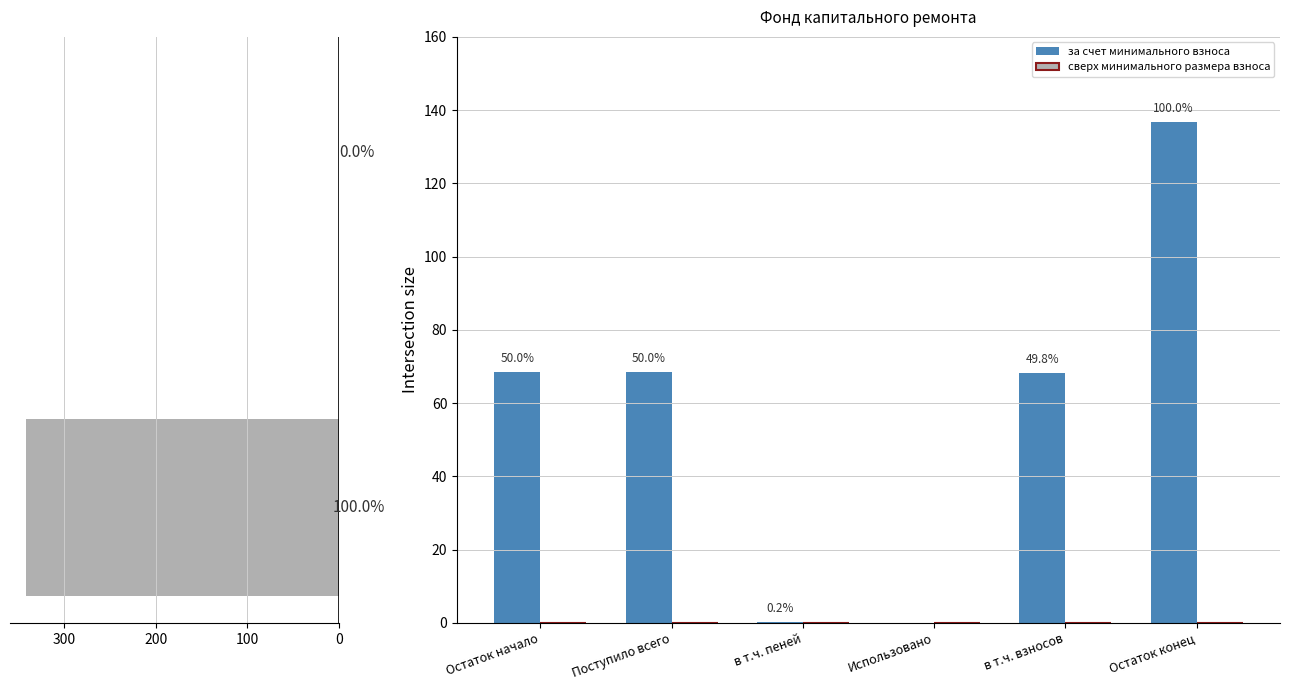

Reading left to right, what are all the values shown in this chart?

Остаток начало=68.4	Поступило всего=68.4	в т.ч. пеней=0.2	Использовано=0.0	в т.ч. взносов=68.2	Остаток конец=136.8